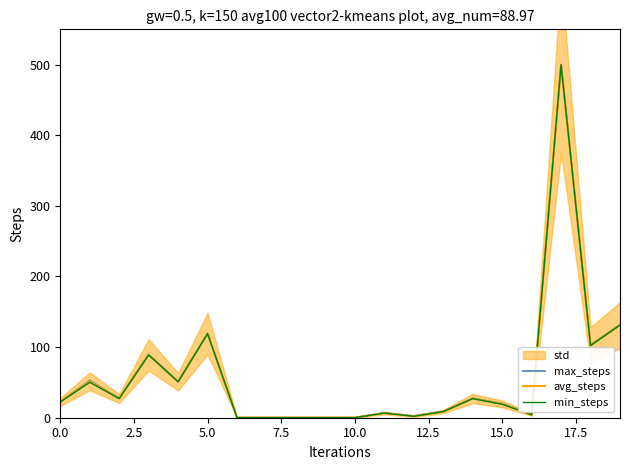

What is the maximum value for max_steps?

500.0